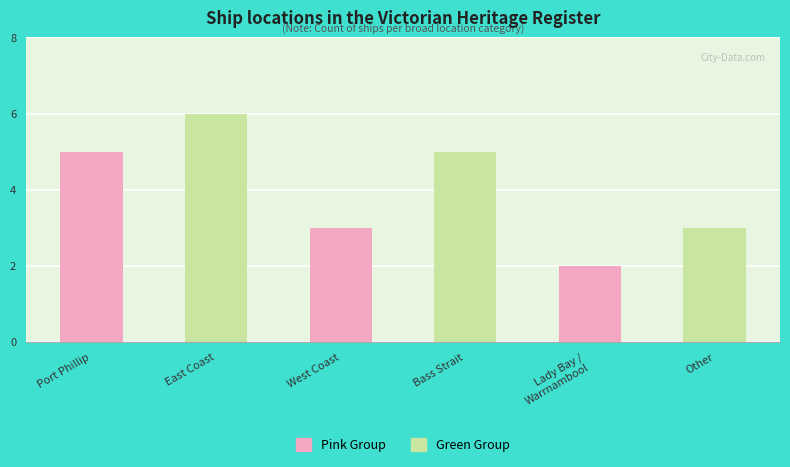

List the labels in order of value, smallest first.

Lady Bay / Warrnambool, West Coast, Other, Port Phillip, Bass Strait, East Coast